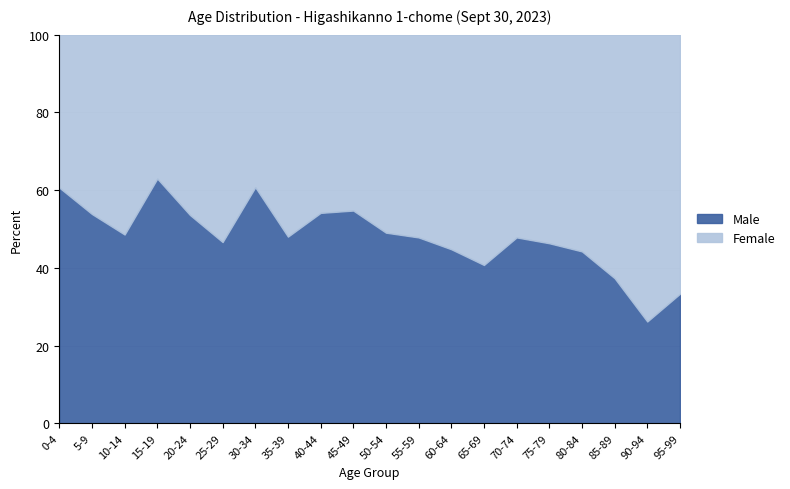

How many data points does each series have?

20